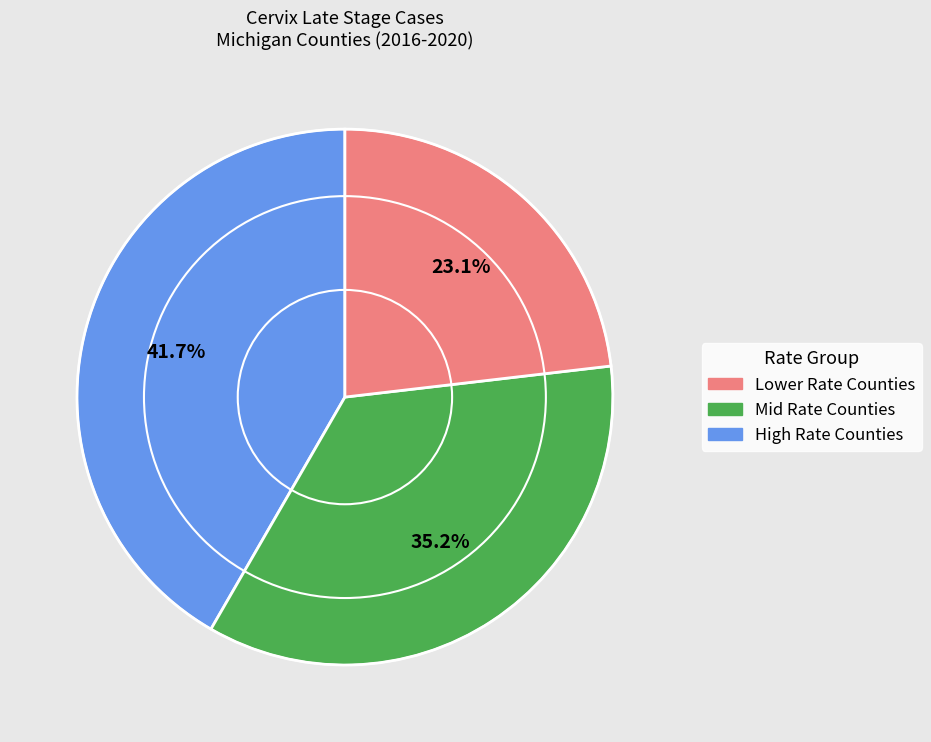

Does any single category account for the majority?

No